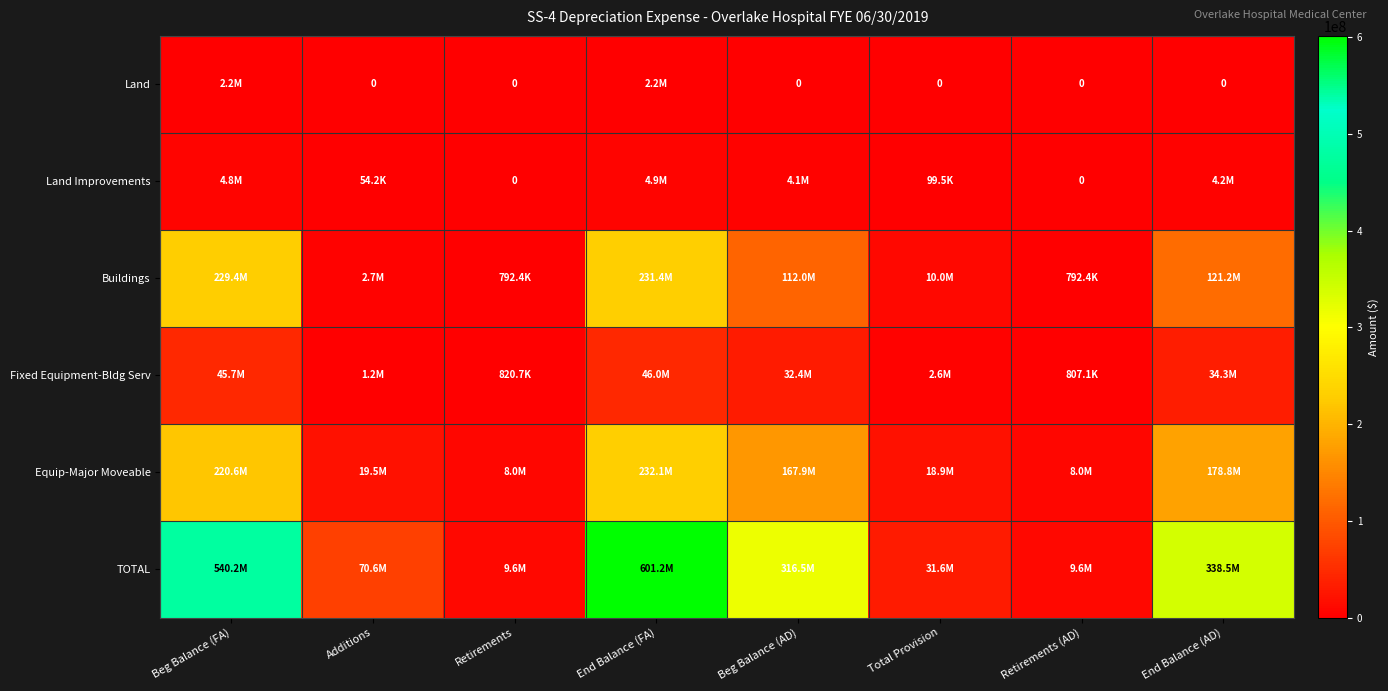

Where does the Equip-Major Moveable series first go above 167883454?

Beg Balance (FA)